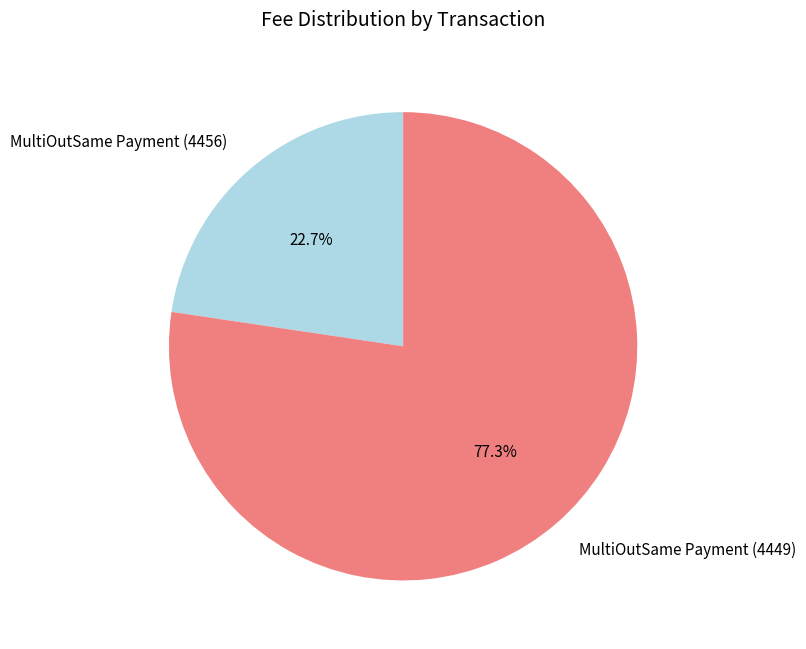

Is MultiOutSame Payment (4449) the majority of the pie?

Yes